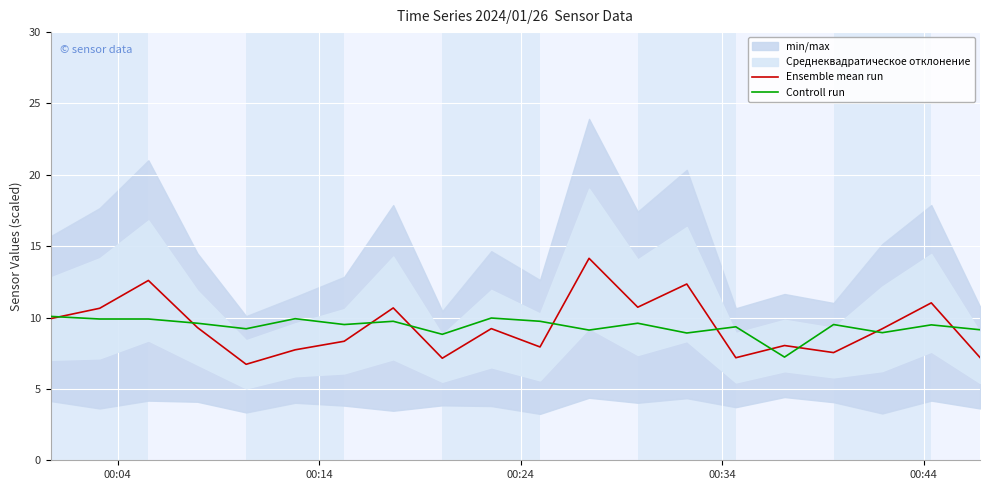

What is the lowest value of the Controll run series?

7.2